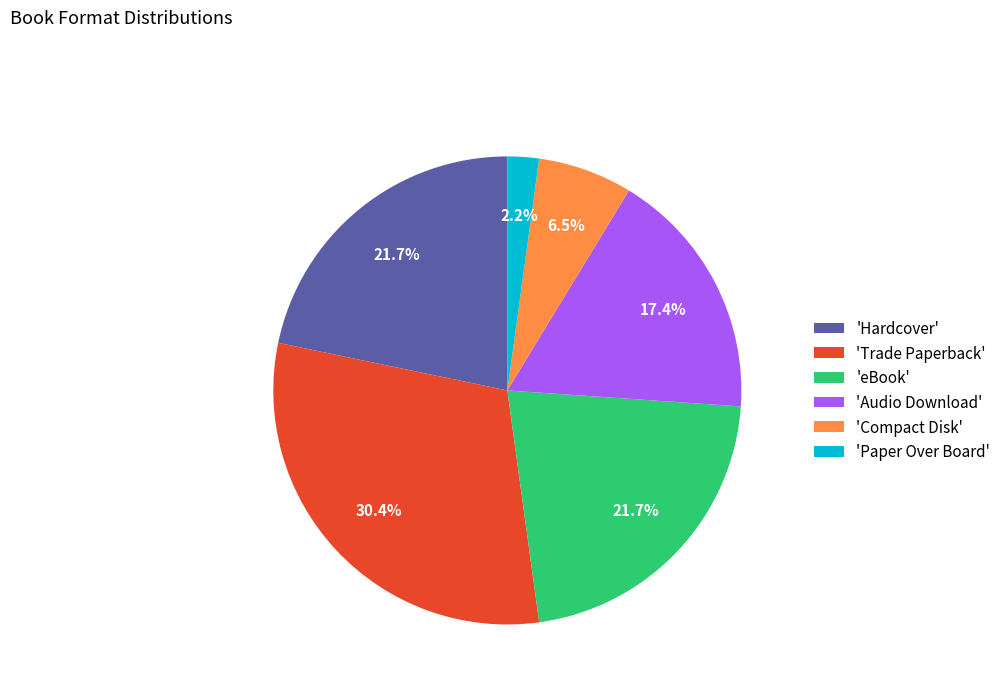

Is 'Audio Download' the majority of the pie?

No